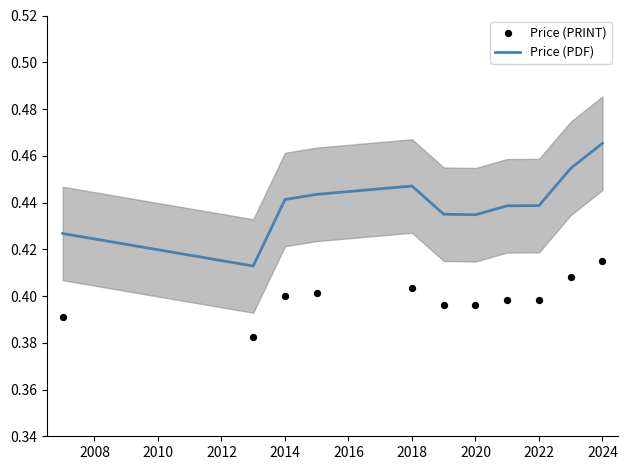

At which label does Price (PDF) reach its peak?

2024